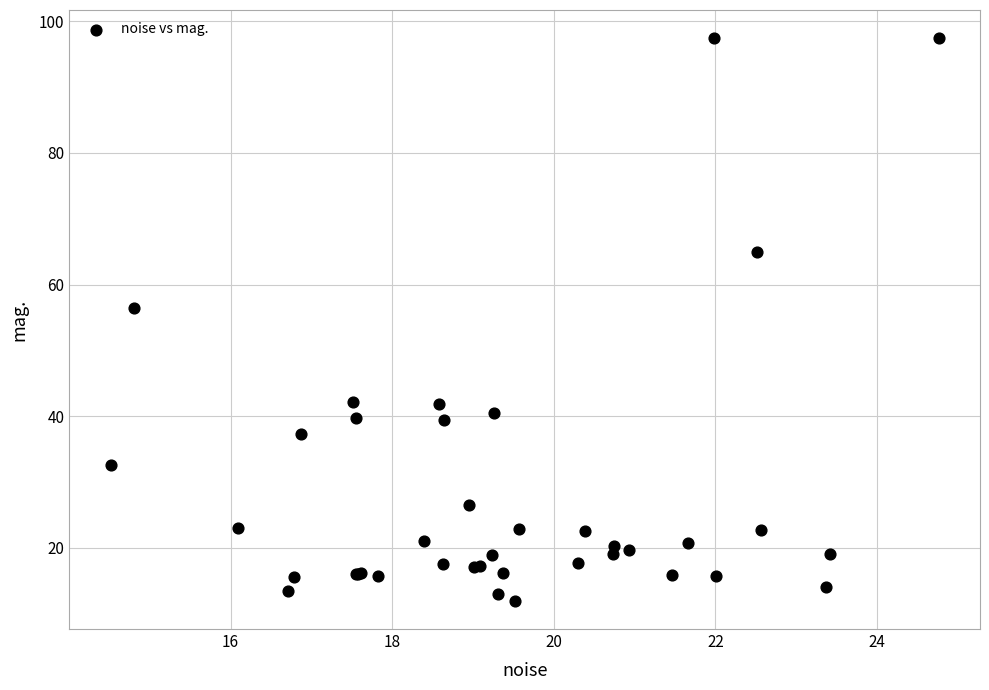

What Y value in the scatter plot is closest to 54?

56.4